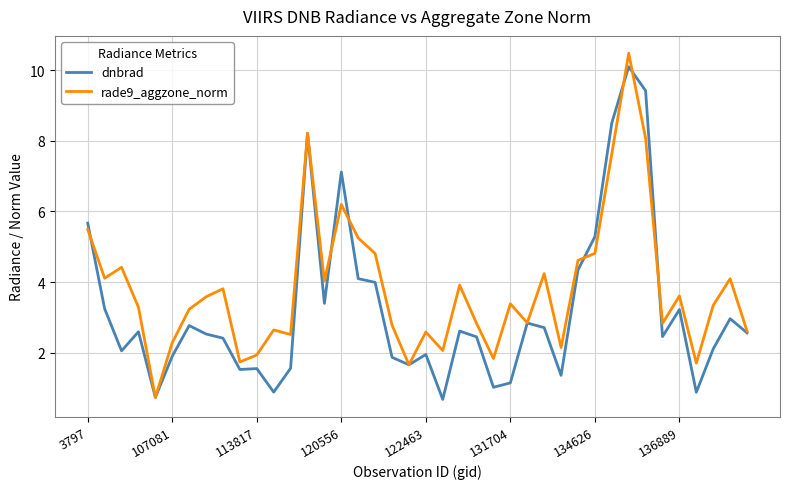

Rank the series by their average value, from lowest to highest.

dnbrad, rade9_aggzone_norm